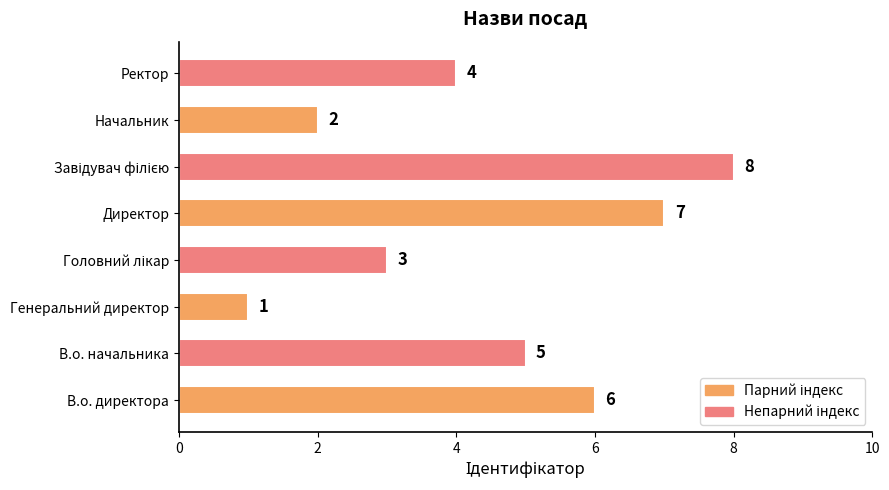

What is the sum of all values?

36